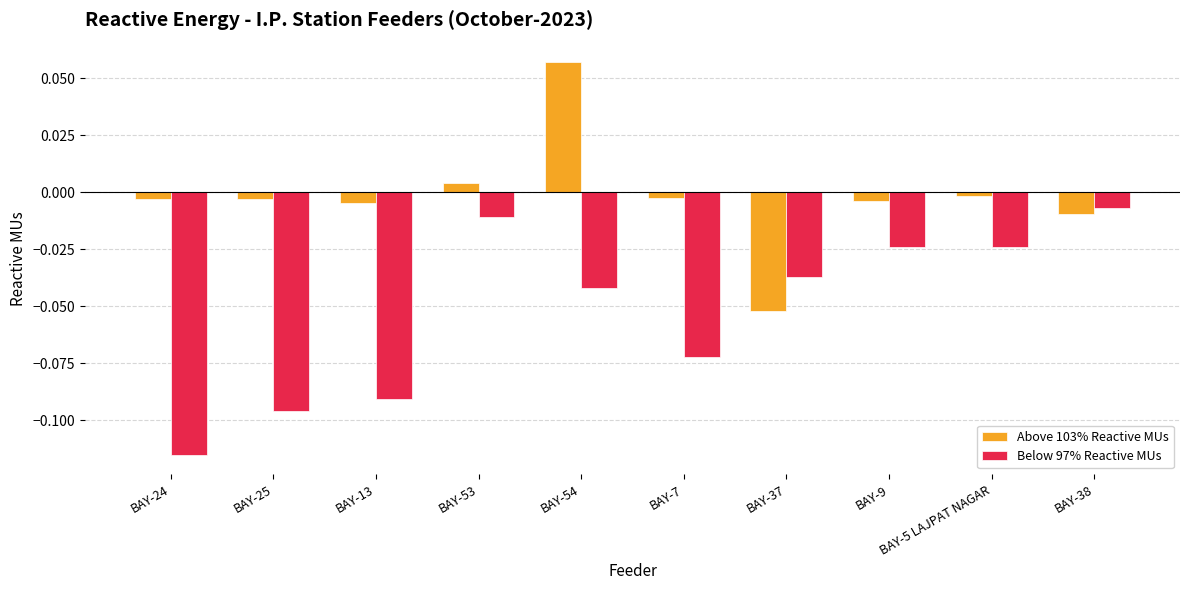

Which category has the highest value across all series?

BAY-54